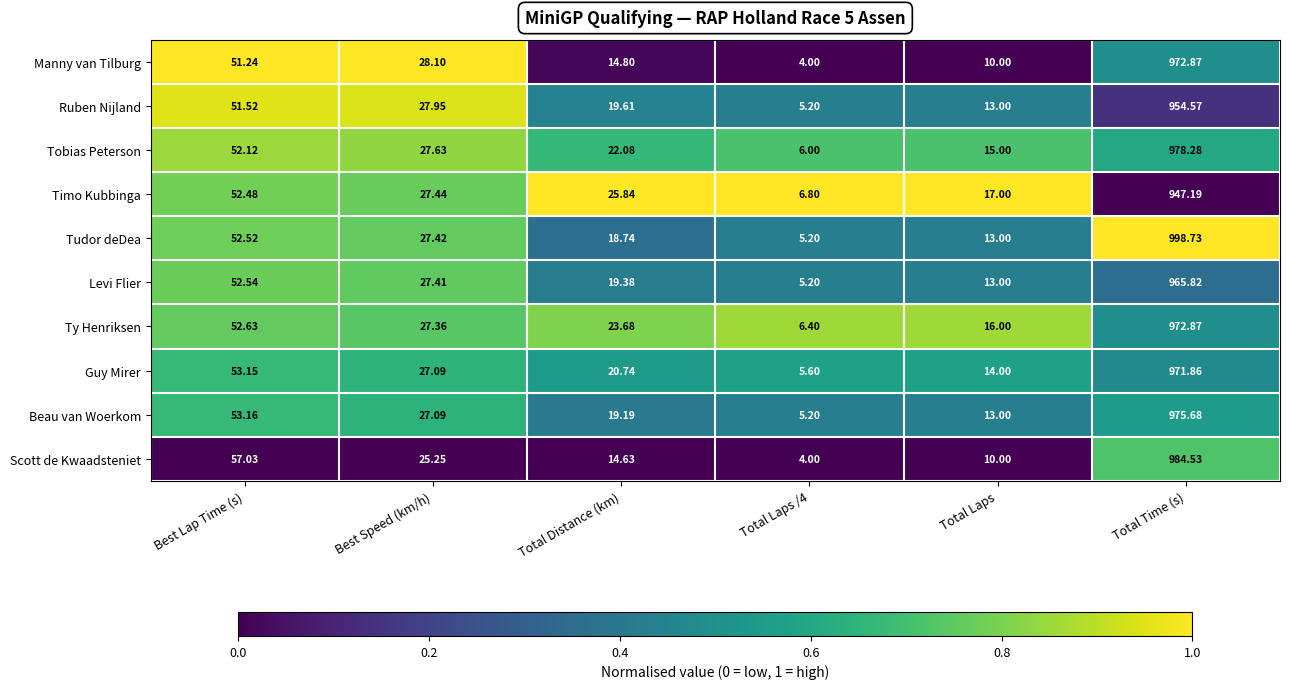

Between Best Speed (km/h) and Total Laps, which series saw the biggest shift?

Manny van Tilburg